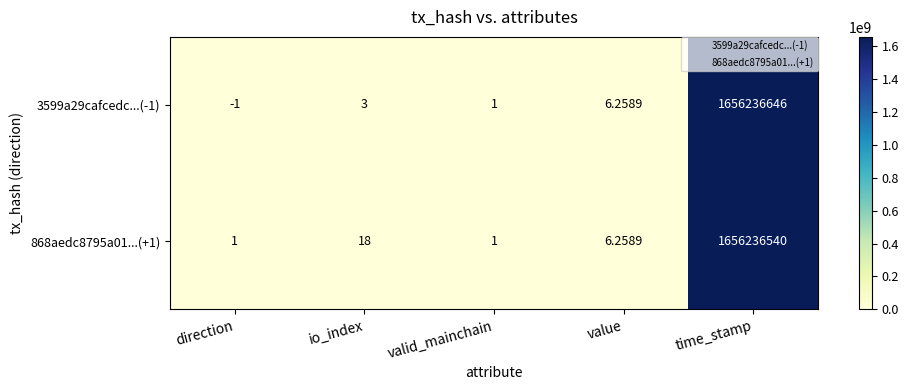

Rank the categories by 3599a29cafcedc...(-1) value from lowest to highest.

direction, valid_mainchain, io_index, value, time_stamp